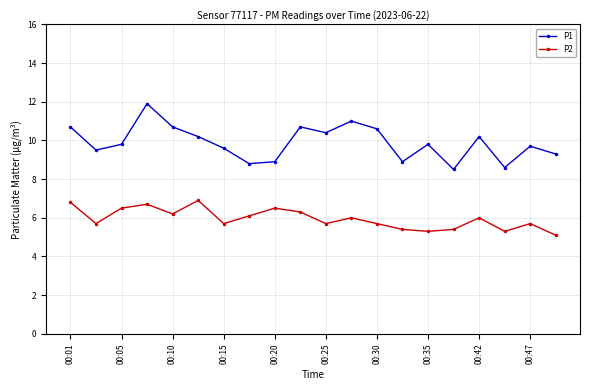

List the series in order of their peak value, highest first.

P1, P2